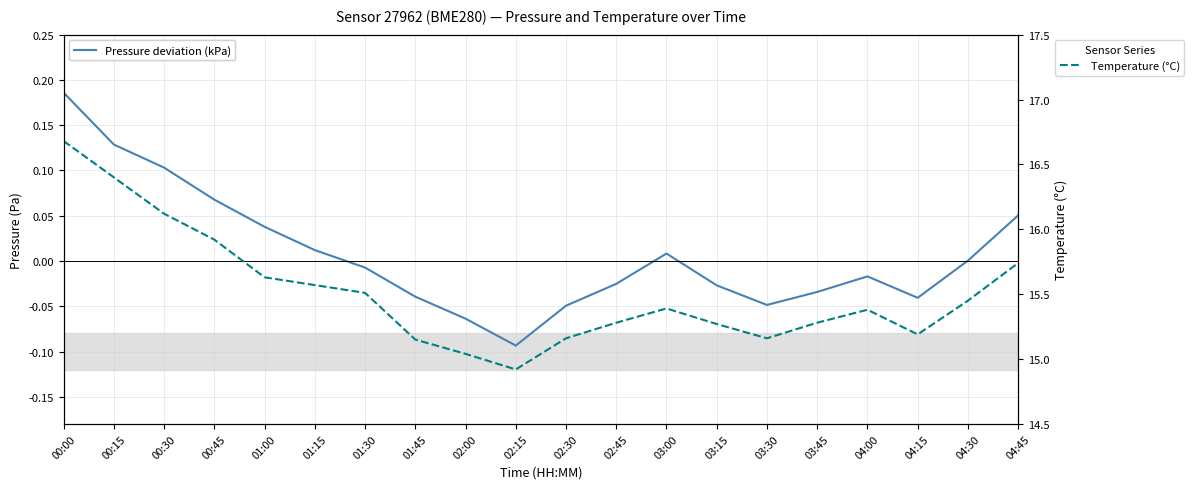

True or false: Pressure deviation (kPa) and Temperature (°C) cross at least once.

False